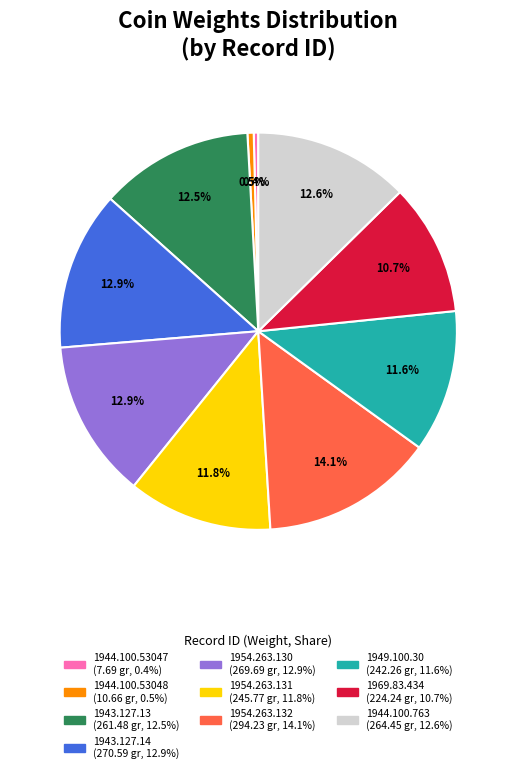

What is the ratio of the value at 1944.100.763 to the value at 1944.100.53047?

34.4